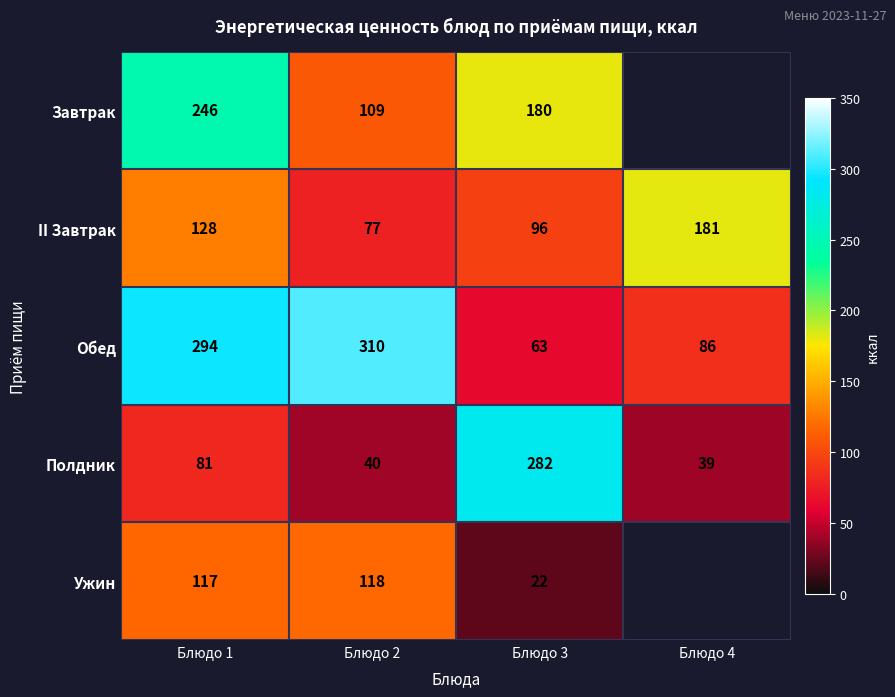

What is the sum of all Полдник values?

442